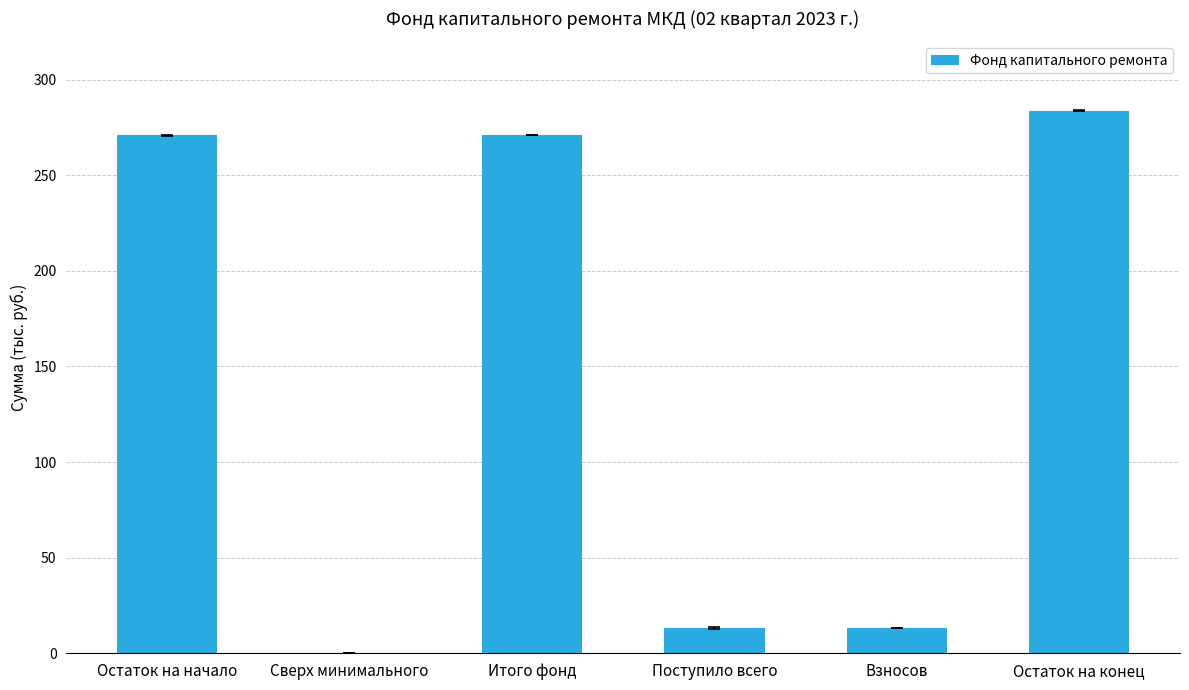

What is the change in value from Сверх минимального to Взносов?

+13.0